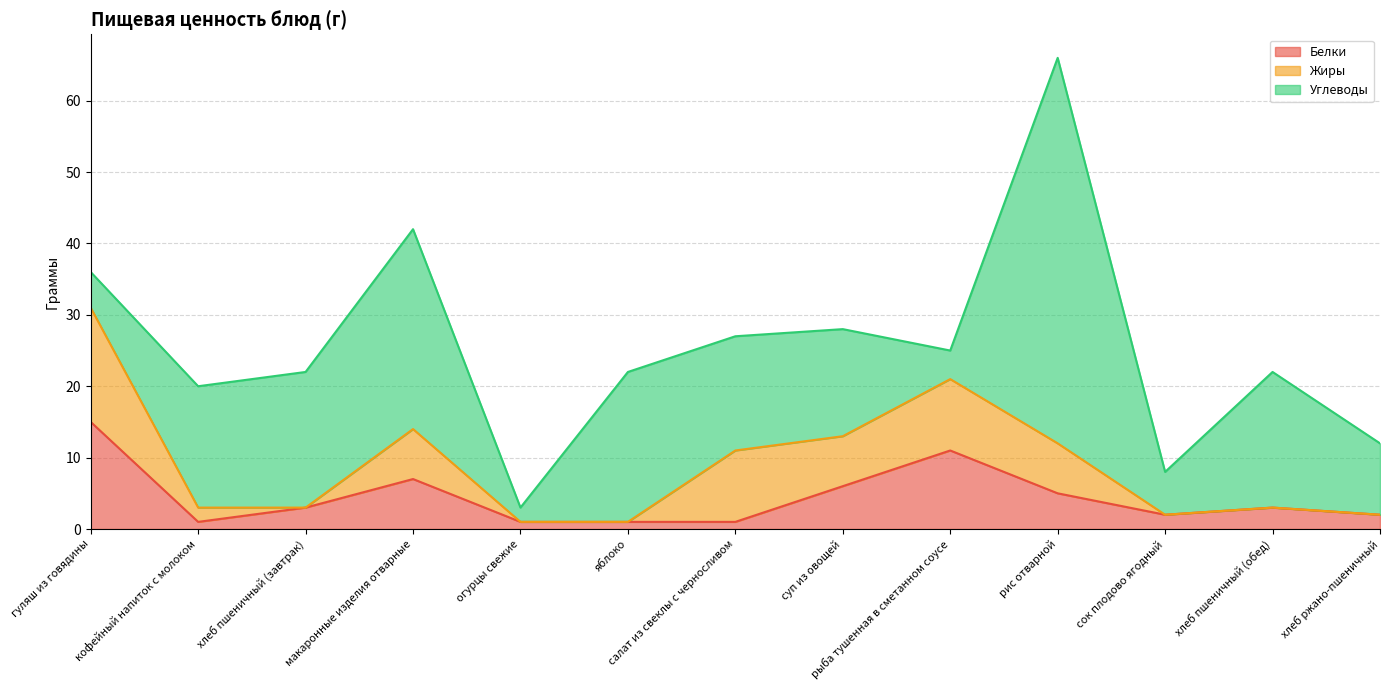

What is the total value across all series at суп из овощей?

28